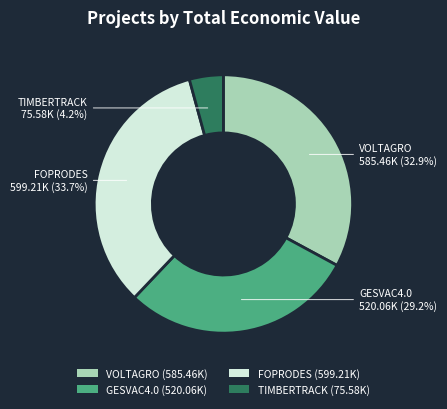

Rank the categories by value from highest to lowest.

FOPRODES, VOLTAGRO, GESVAC4.0, TIMBERTRACK